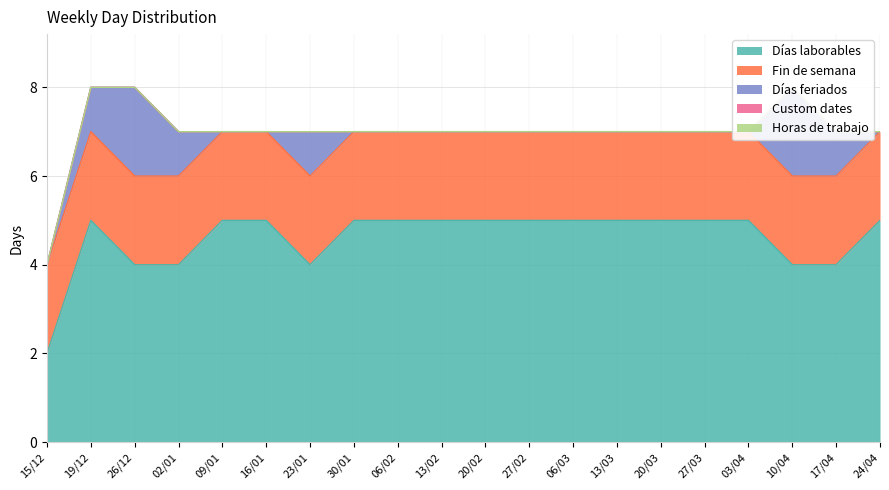

Which series has the largest total across all categories?

Días laborables